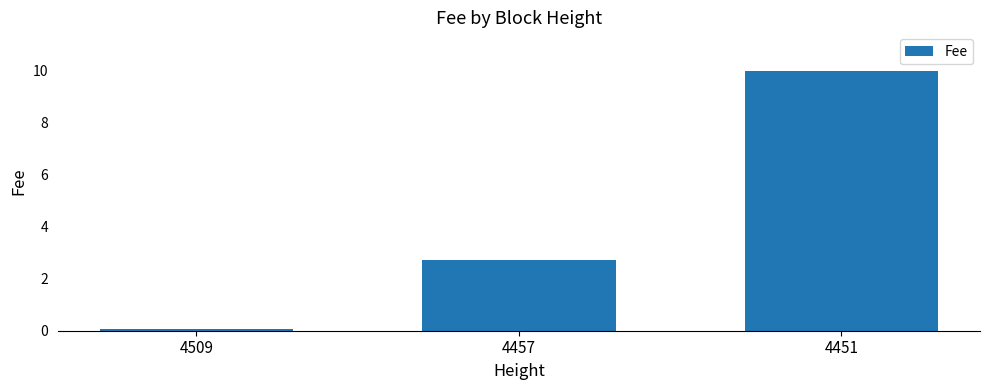

How many categories are shown in the chart?

3